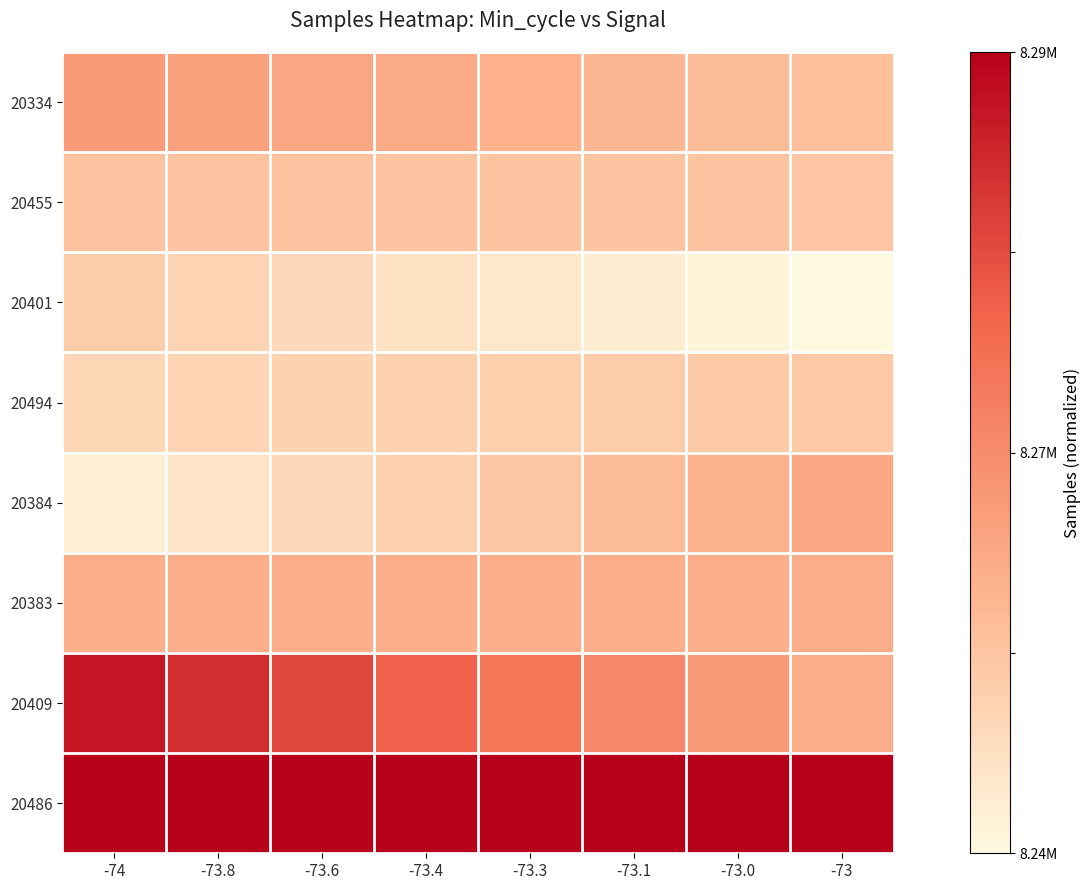

Reading left to right, list all the values displayed in this chart.

20334: -74=0.4	-73.8=0.4	-73.6=0.4	-73.4=0.4	-73.3=0.3	-73.1=0.3	-73.0=0.3	-73=0.3
20455: -74=0.3	-73.8=0.3	-73.6=0.3	-73.4=0.3	-73.3=0.3	-73.1=0.2	-73.0=0.2	-73=0.2
20401: -74=0.2	-73.8=0.2	-73.6=0.1	-73.4=0.1	-73.3=0.1	-73.1=0.1	-73.0=0.0	-73=0.0
20494: -74=0.2	-73.8=0.2	-73.6=0.2	-73.4=0.2	-73.3=0.2	-73.1=0.2	-73.0=0.2	-73=0.2
20384: -74=0.1	-73.8=0.1	-73.6=0.1	-73.4=0.2	-73.3=0.2	-73.1=0.3	-73.0=0.3	-73=0.4
20383: -74=0.4	-73.8=0.4	-73.6=0.4	-73.4=0.4	-73.3=0.3	-73.1=0.3	-73.0=0.3	-73=0.3
20409: -74=0.9	-73.8=0.8	-73.6=0.8	-73.4=0.7	-73.3=0.6	-73.1=0.5	-73.0=0.4	-73=0.3
20486: -74=1.0	-73.8=1.0	-73.6=1.0	-73.4=1.0	-73.3=1.0	-73.1=1.0	-73.0=1.0	-73=1.0